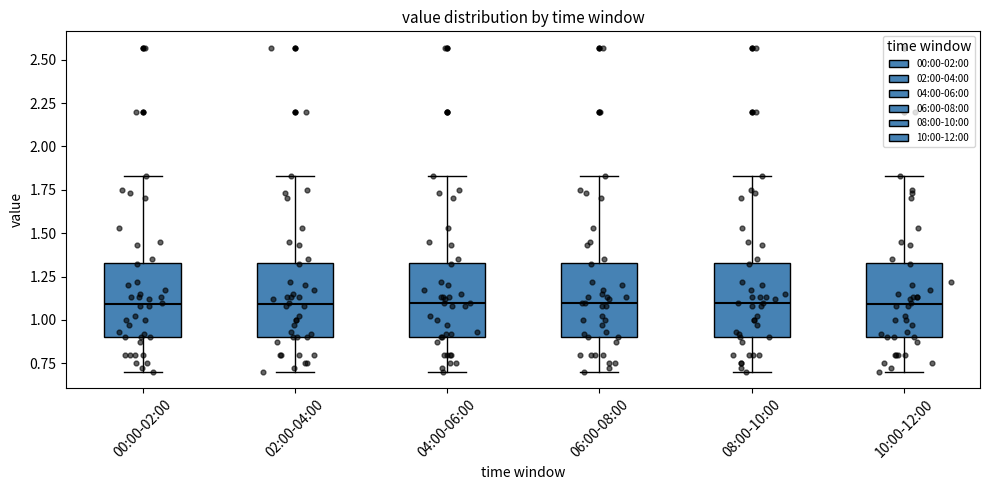

Where is the upper edge of the box for 02:00-04:00 on the y-axis? The values are not printed on the chart, so give them approximately, as read against the axis.

1.35